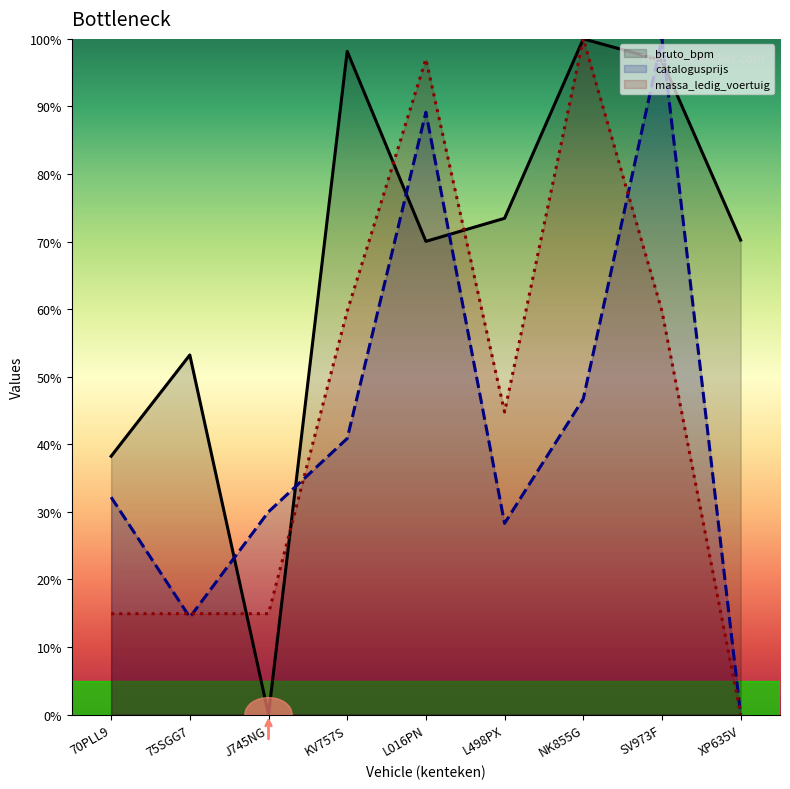

Reading right to left, list all the values displayed in this chart.

bruto_bpm: 70.2	96.8	100.0	73.4	70.0	98.2	0.0	53.2	38.2
catalogusprijs: 0.0	100.0	46.7	28.3	89.1	40.9	30.0	14.4	32.2
massa_ledig_voertuig: 0.0	59.7	100.0	44.8	97.0	59.7	14.9	14.9	14.9